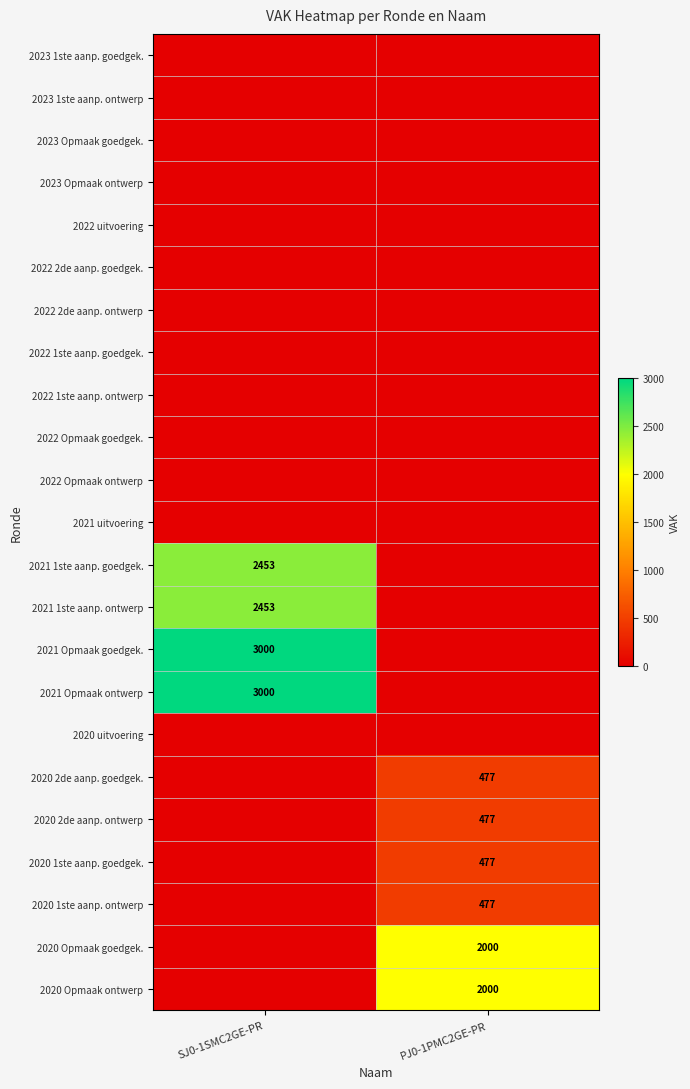

What is the spread (max minus min) of values at SJ0-1SMC2GE-PR?

3000